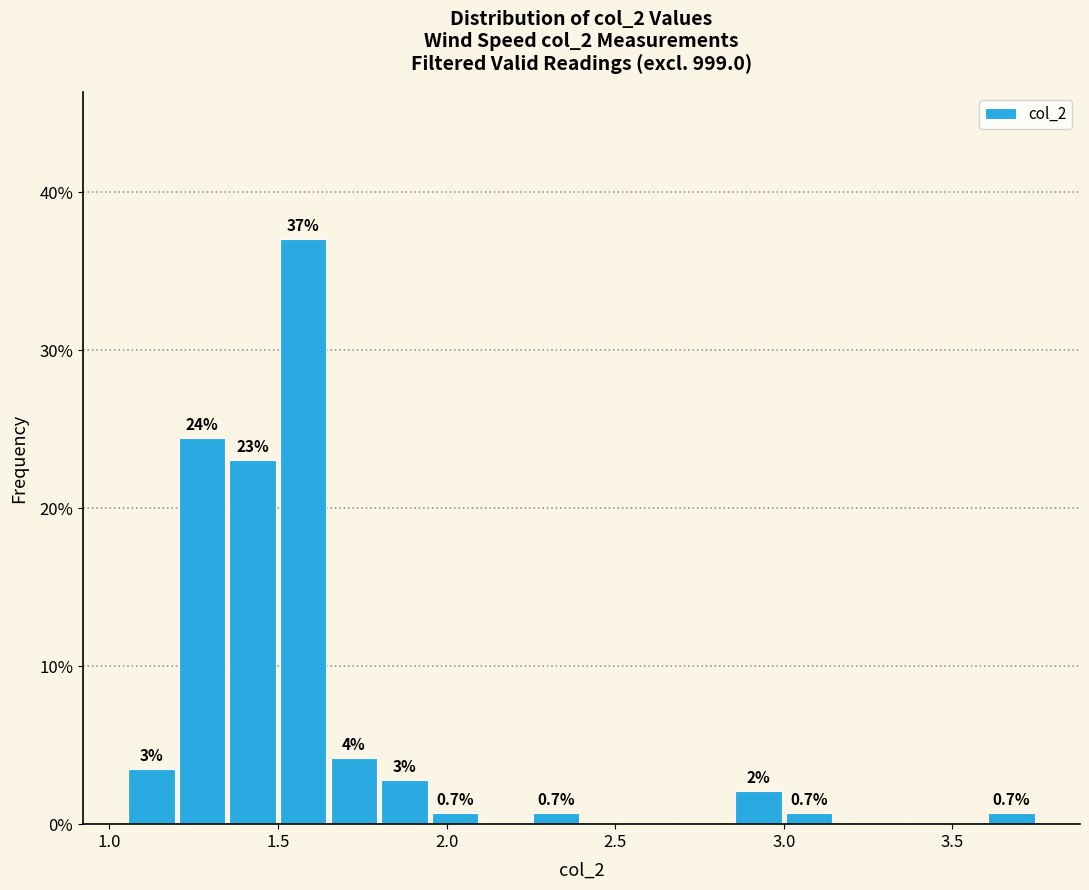

Read against the x-axis, roughly where is the centre of the tallest bar?

1.60